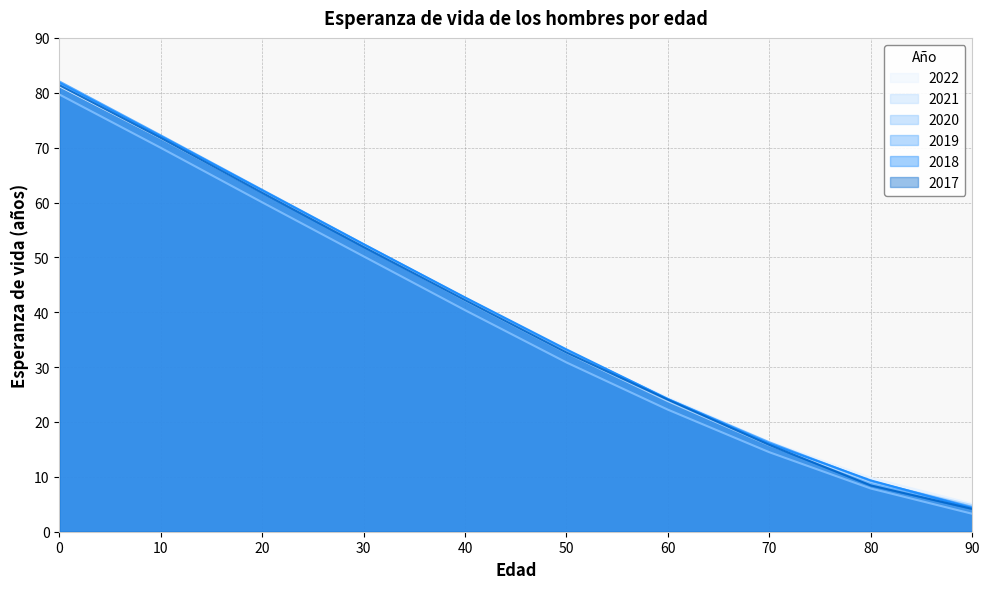

What are all the series names shown in the legend?

2022, 2021, 2020, 2019, 2018, 2017